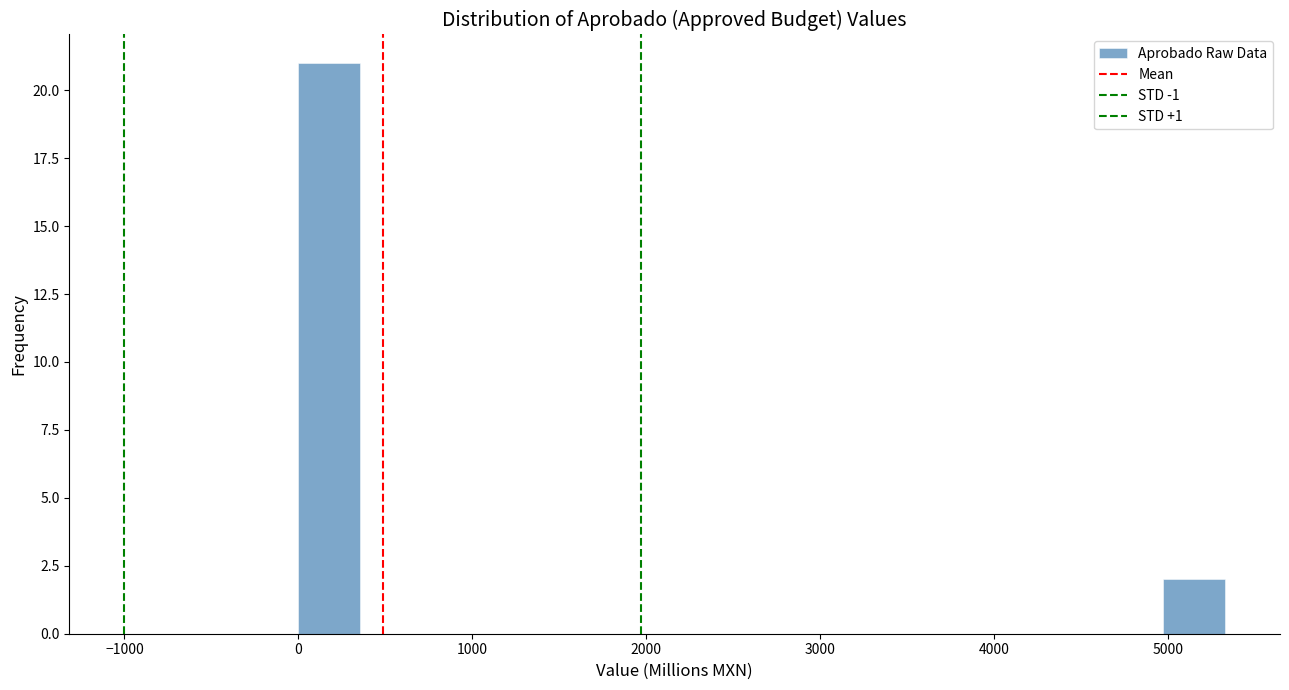

Around what value on the x-axis is the tallest bar? Give the approximate position of its centre, as read against the axis.

200